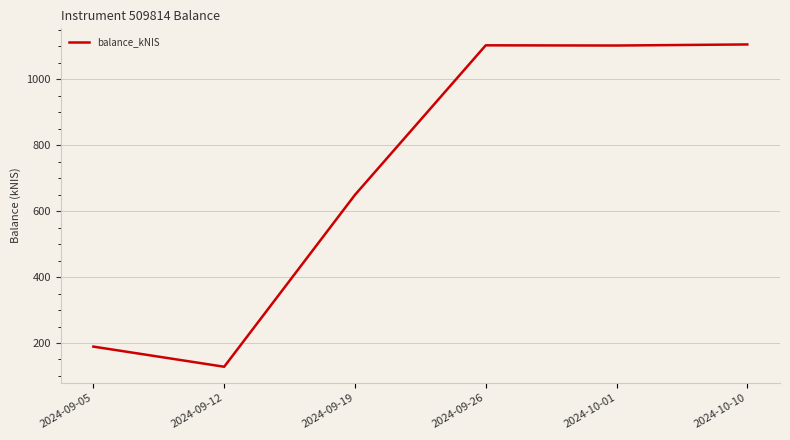

At which category does the data reach its first local valley?

2024-09-12